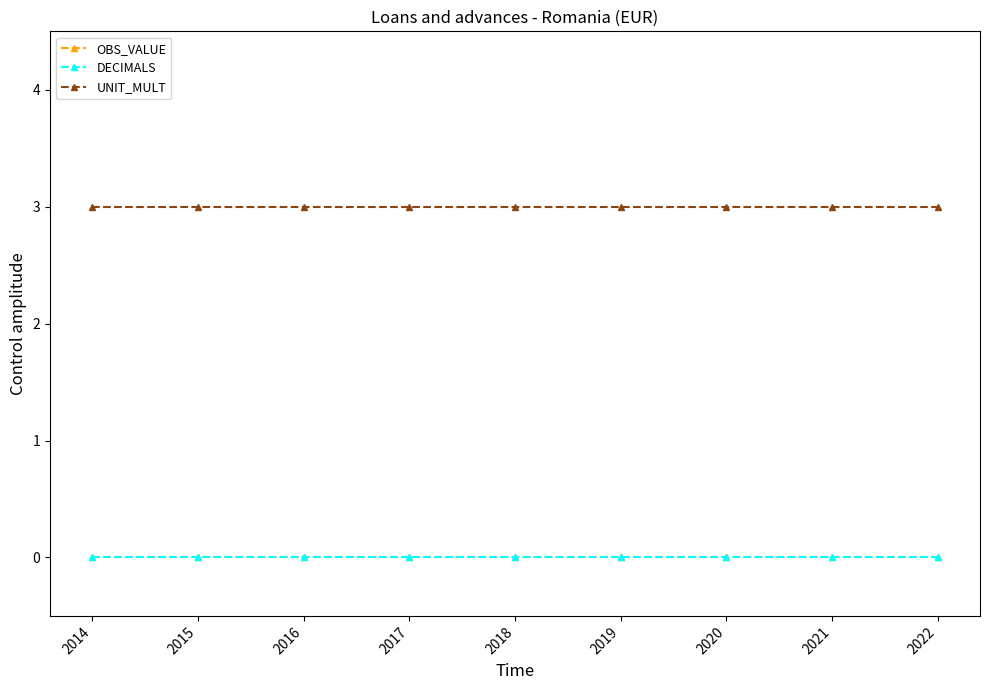

Does the chart display data point markers on the line(s)?

Yes